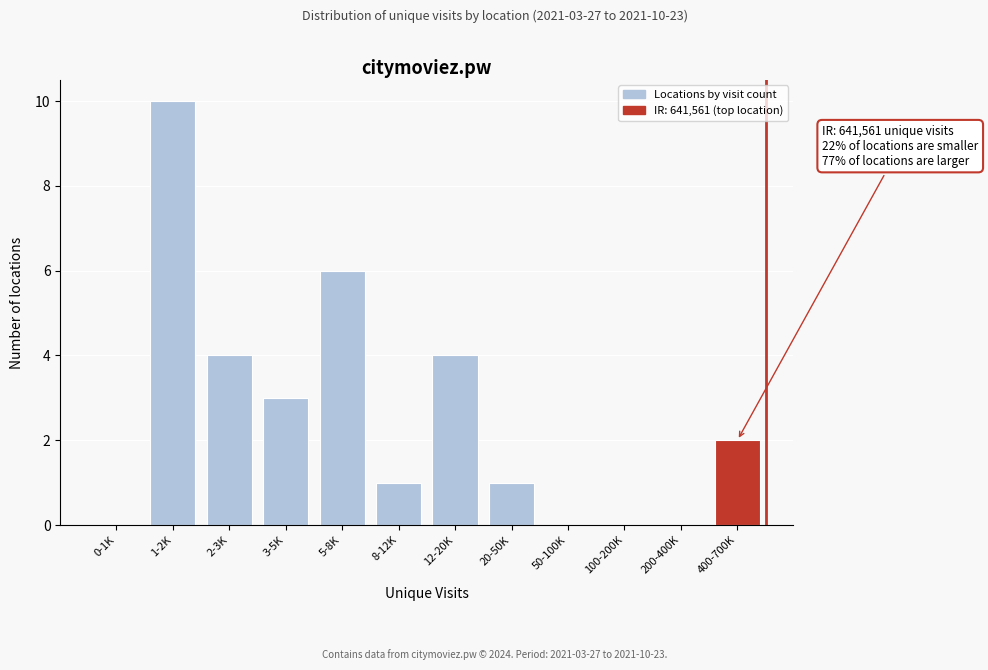

Reading left to right, list all the values displayed in this chart.

0-1K=0	1-2K=10	2-3K=4	3-5K=3	5-8K=6	8-12K=1	12-20K=4	20-50K=1	50-100K=0	100-200K=0	200-400K=0	400-700K=2